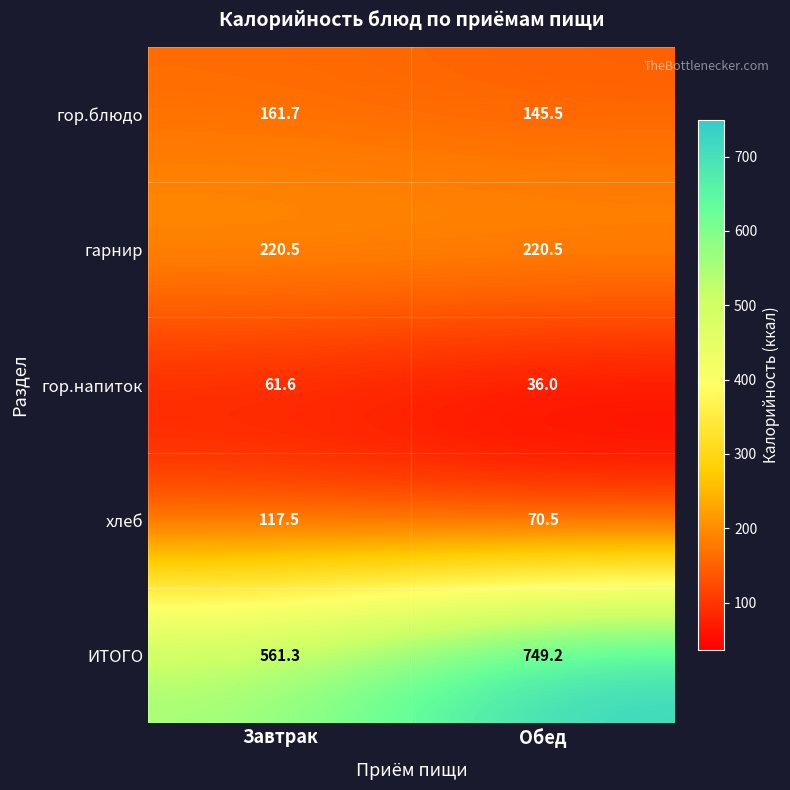

What is the difference between the maximum and minimum values in the гор.напиток series?

25.6